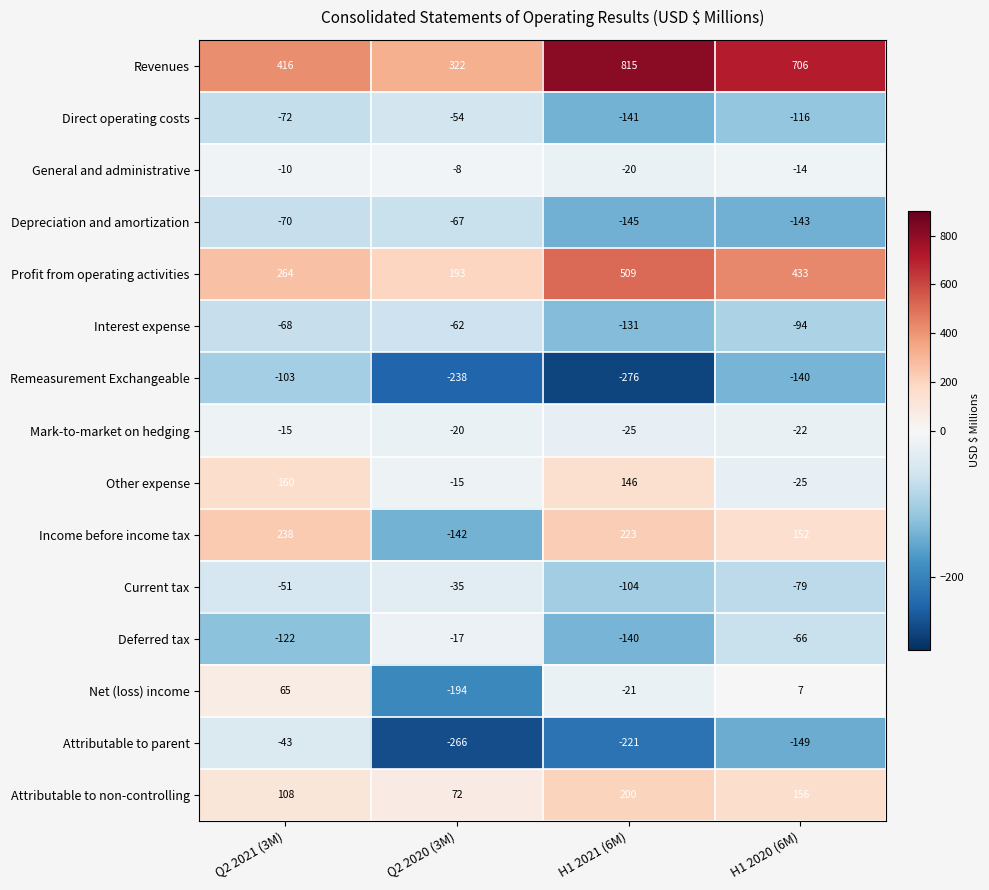

At which label does Revenues first exceed 706?

H1 2021 (6M)